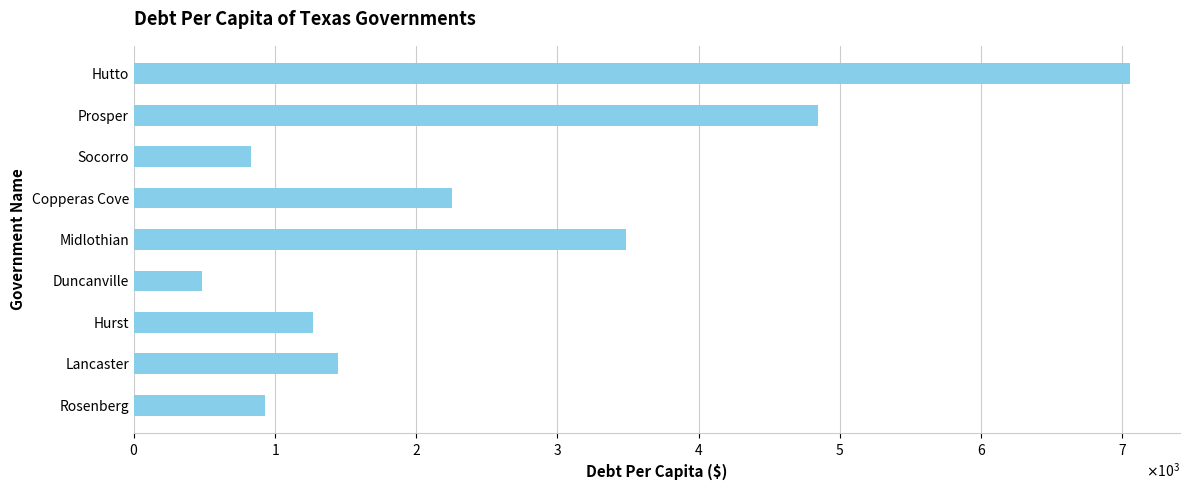

Rank the categories by value from lowest to highest.

Duncanville, Socorro, Rosenberg, Hurst, Lancaster, Copperas Cove, Midlothian, Prosper, Hutto